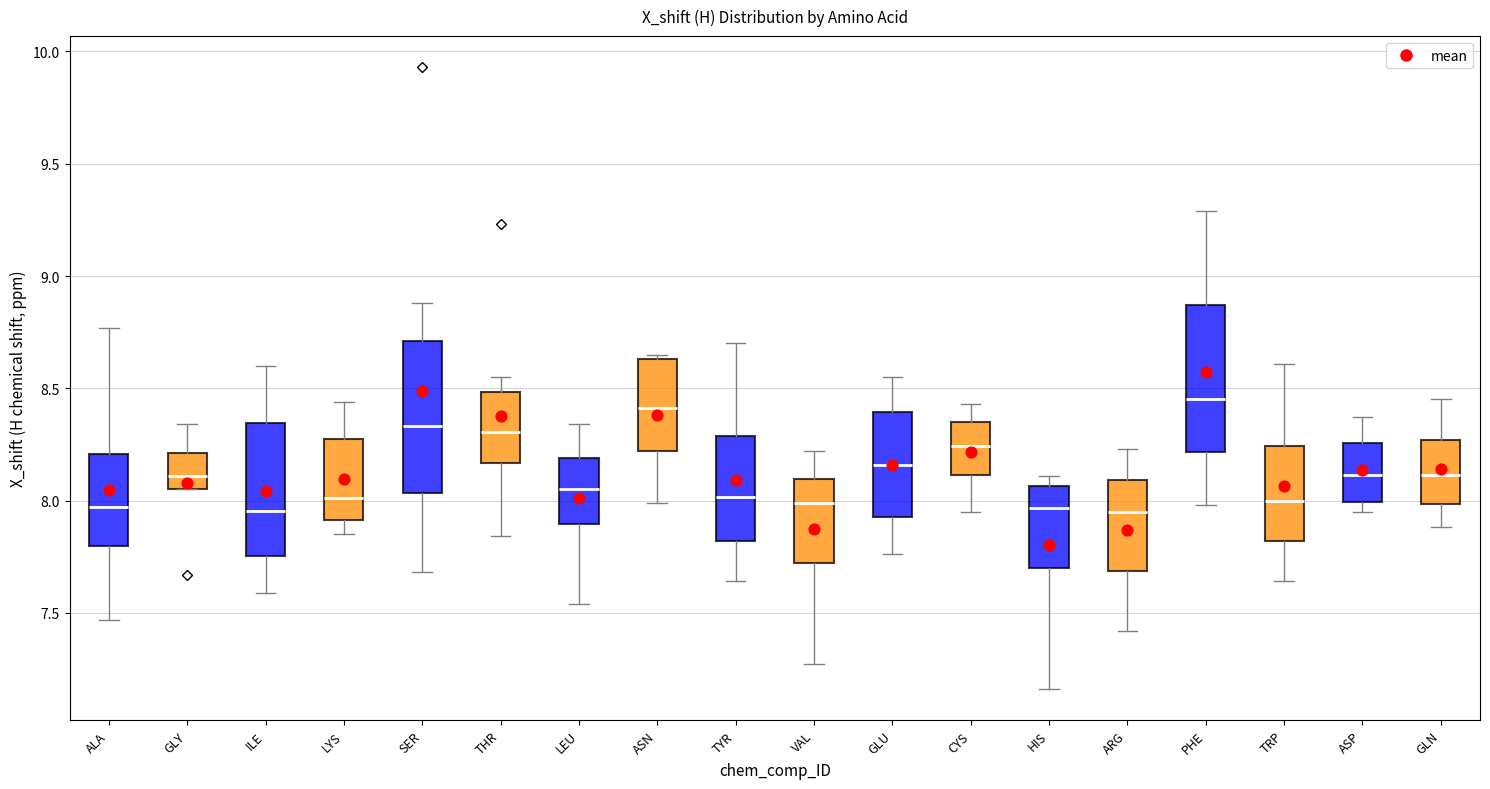

Where is the upper edge of the box for LEU on the y-axis? The values are not printed on the chart, so give them approximately, as read against the axis.

8.20